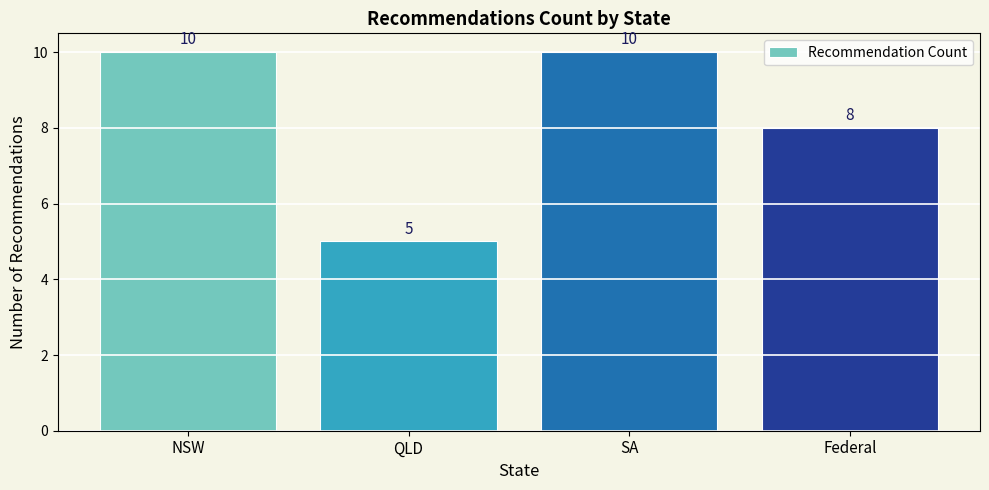

What is the change in value from NSW to QLD?

-5